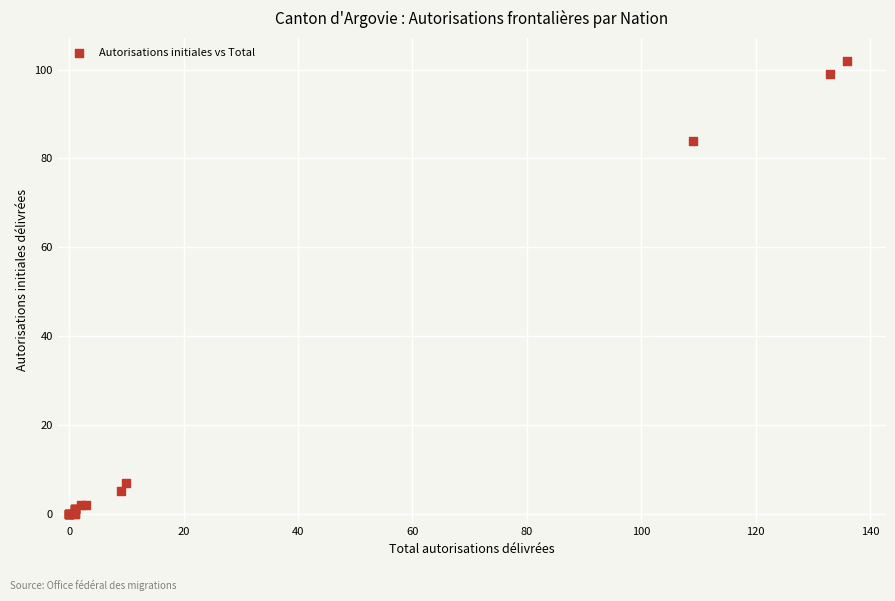

What Y value in the scatter plot is closest to 51?

84